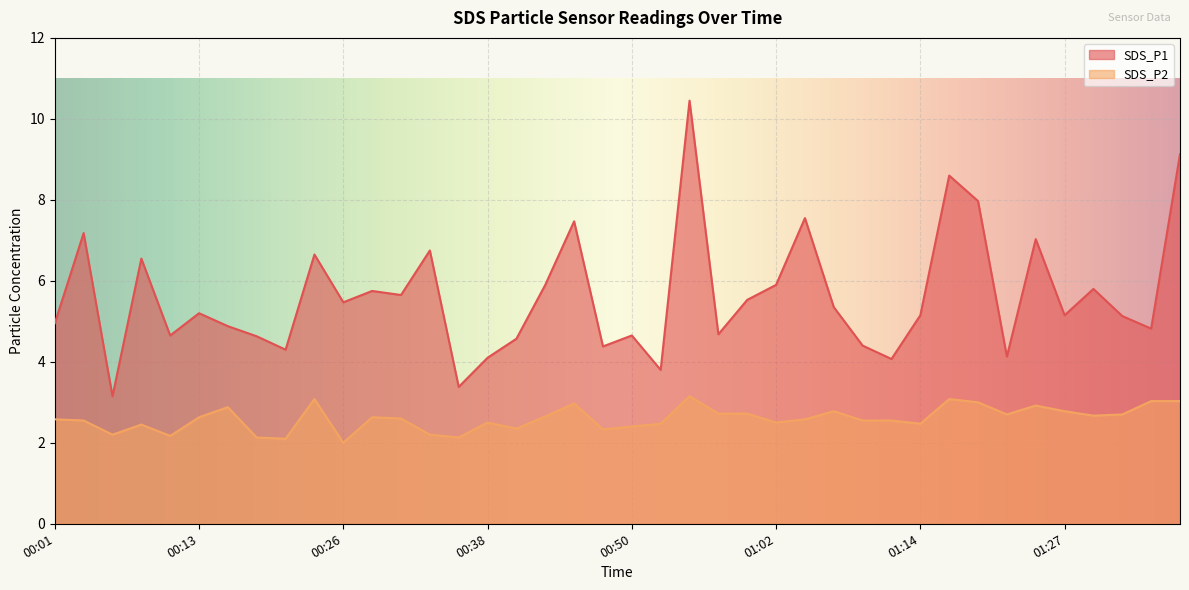

True or false: SDS_P2 has a value of 0.6 at 00:35.

False